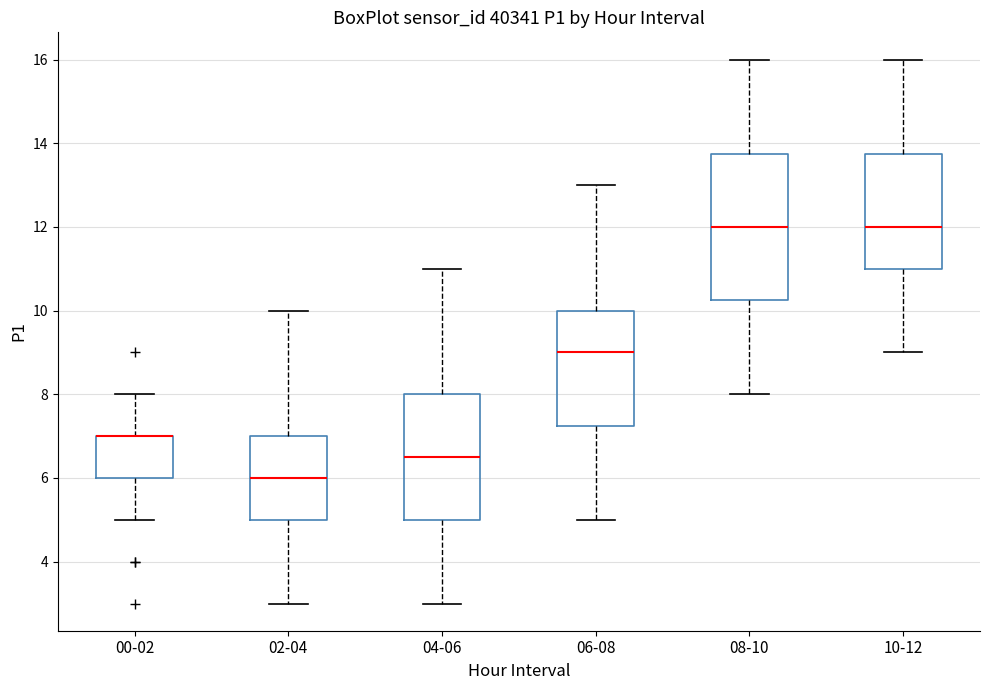

Reading left to right, read every box against the y-axis: the position of its median line, the range the box covers, and the ends of its whiskers. The values are not printed on the chart, so give them approximately, as read against the axis.

00-02: median 7.0 (drawn on the box's upper edge), box 6.0 to 7.0, whiskers 5.0 to 8.0
02-04: median 6.0, box 5.0 to 7.0, whiskers 3.0 to 10.0
04-06: median 6.6, box 5.0 to 8.0, whiskers 3.0 to 11.0
06-08: median 9.0, box 7.2 to 10.0, whiskers 5.0 to 13.0
08-10: median 12.0, box 10.2 to 13.8, whiskers 8.0 to 16.0
10-12: median 12.0, box 11.0 to 13.8, whiskers 9.0 to 16.0